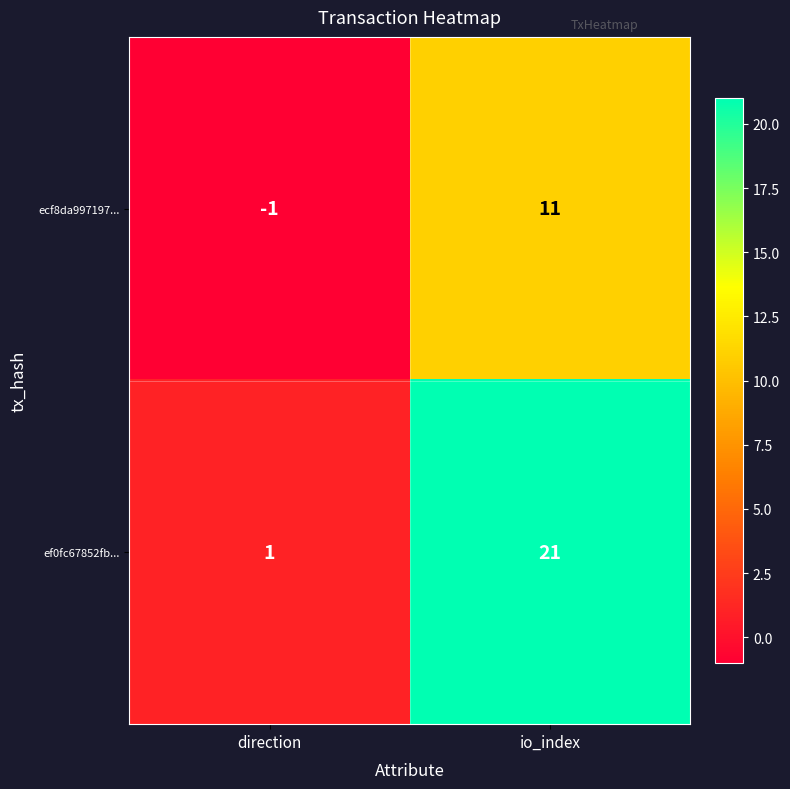

How many series are shown in this chart?

2